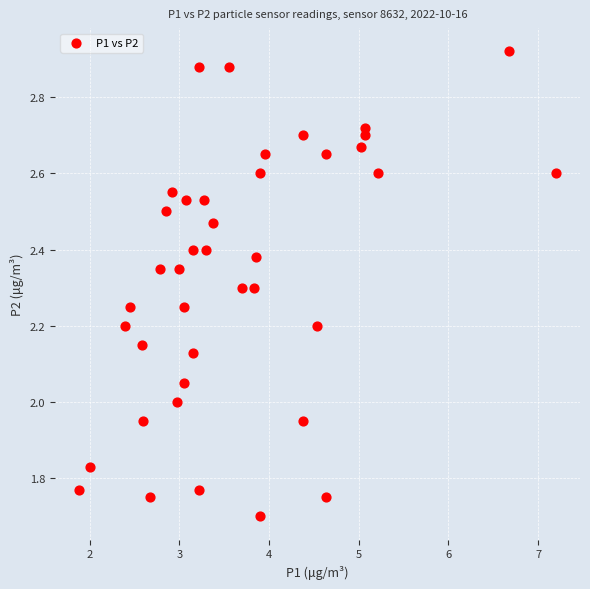

What is the range of X values (max minus min)?

5.3